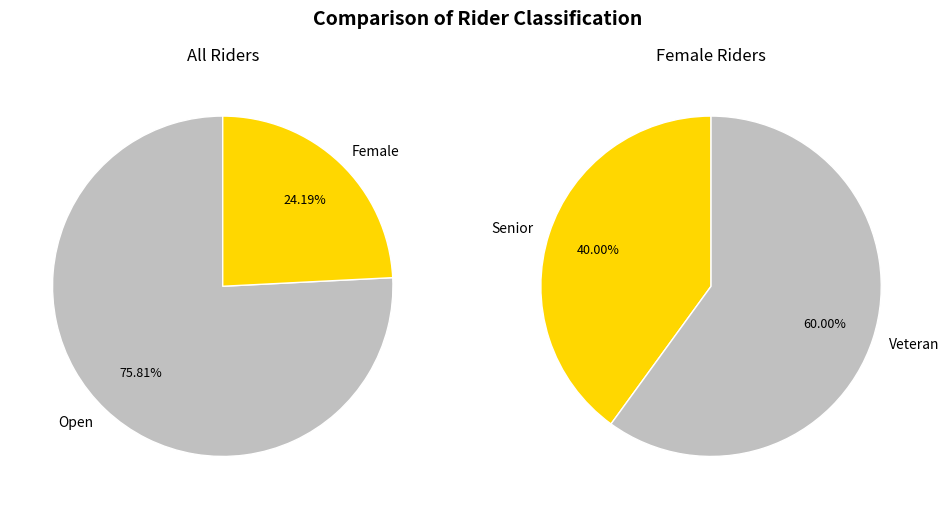

How many segments does this pie chart have?

2